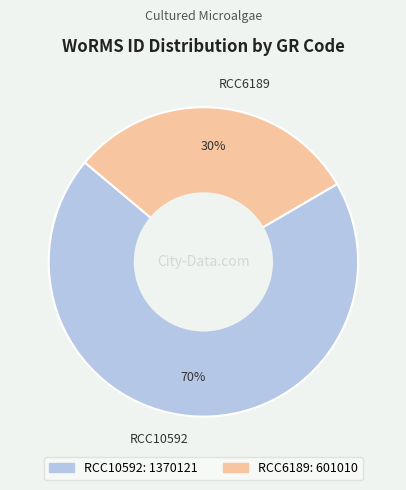

To the nearest percent, what is the average slice percentage?

50%